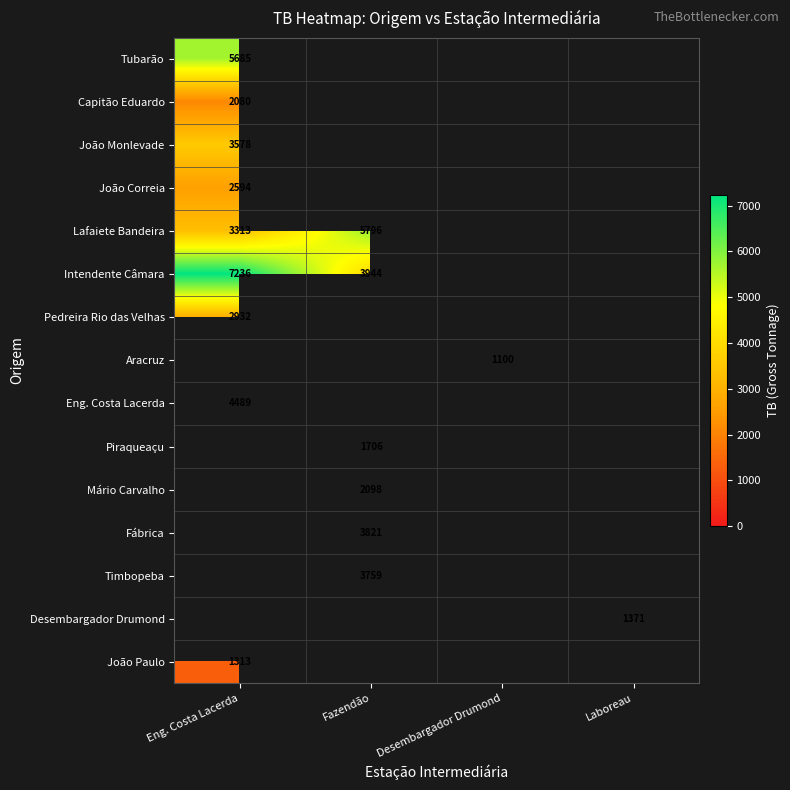

What is the maximum value shown in the chart?

7236.0